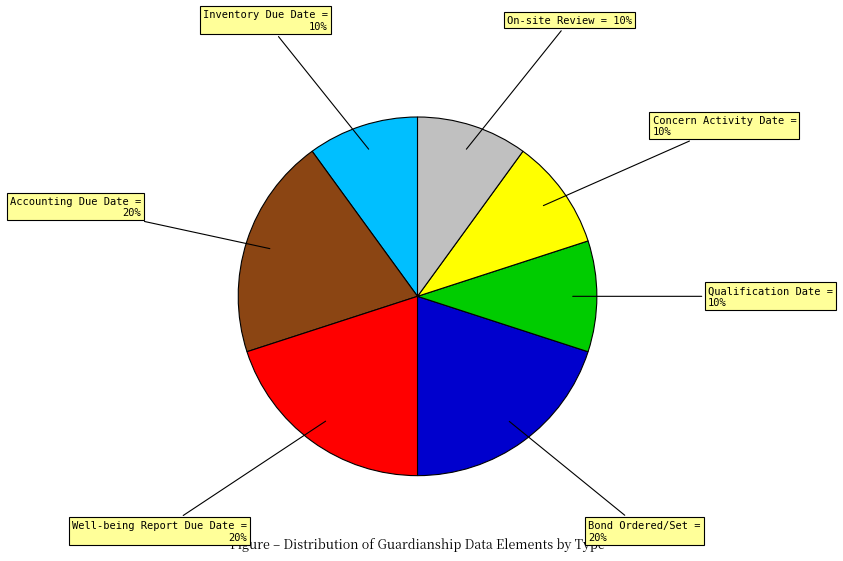

To the nearest percent, what is the average slice percentage?

14%